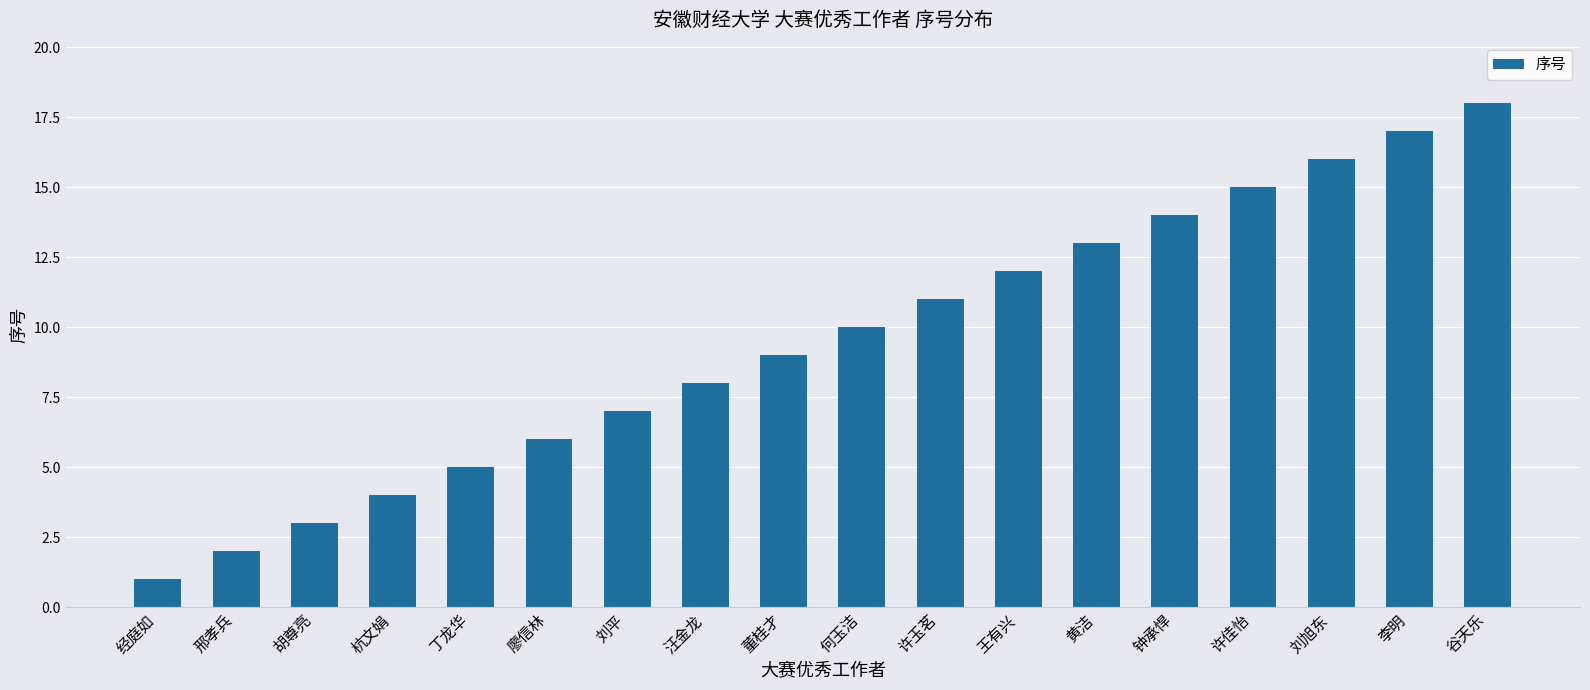

The chart shows a value of 12 at 王有兴. True or false?

True